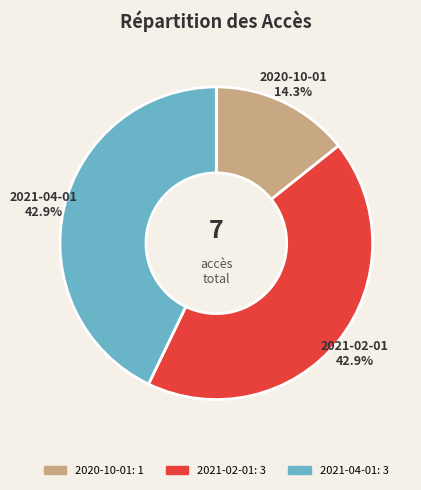

Which category has the smallest portion of the pie?

2020-10-01